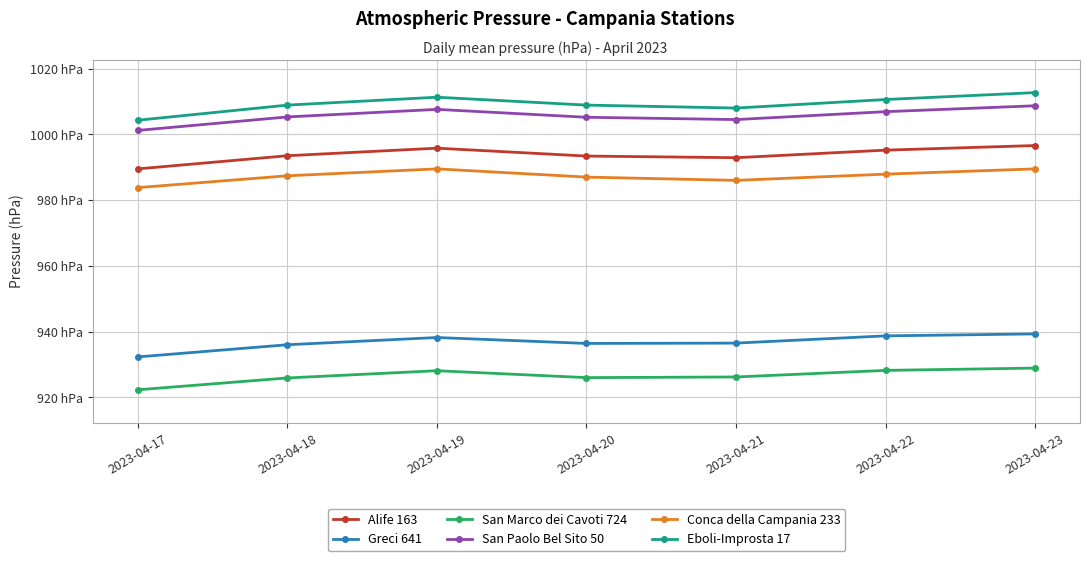

Reading right to left, transcribe all the data shown in this chart.

Alife 163: 996.6	995.2	992.9	993.4	995.8	993.5	989.5
Greci 641: 939.3	938.7	936.5	936.4	938.2	936.0	932.3
San Marco dei Cavoti 724: 928.9	928.2	926.2	926.0	928.1	925.9	922.3
San Paolo Bel Sito 50: 1008.7	1006.9	1004.5	1005.2	1007.6	1005.3	1001.2
Conca della Campania 233: 989.5	987.9	986.0	987.0	989.5	987.4	983.8
Eboli-Improsta 17: 1012.7	1010.6	1008.0	1008.9	1011.3	1008.9	1004.3